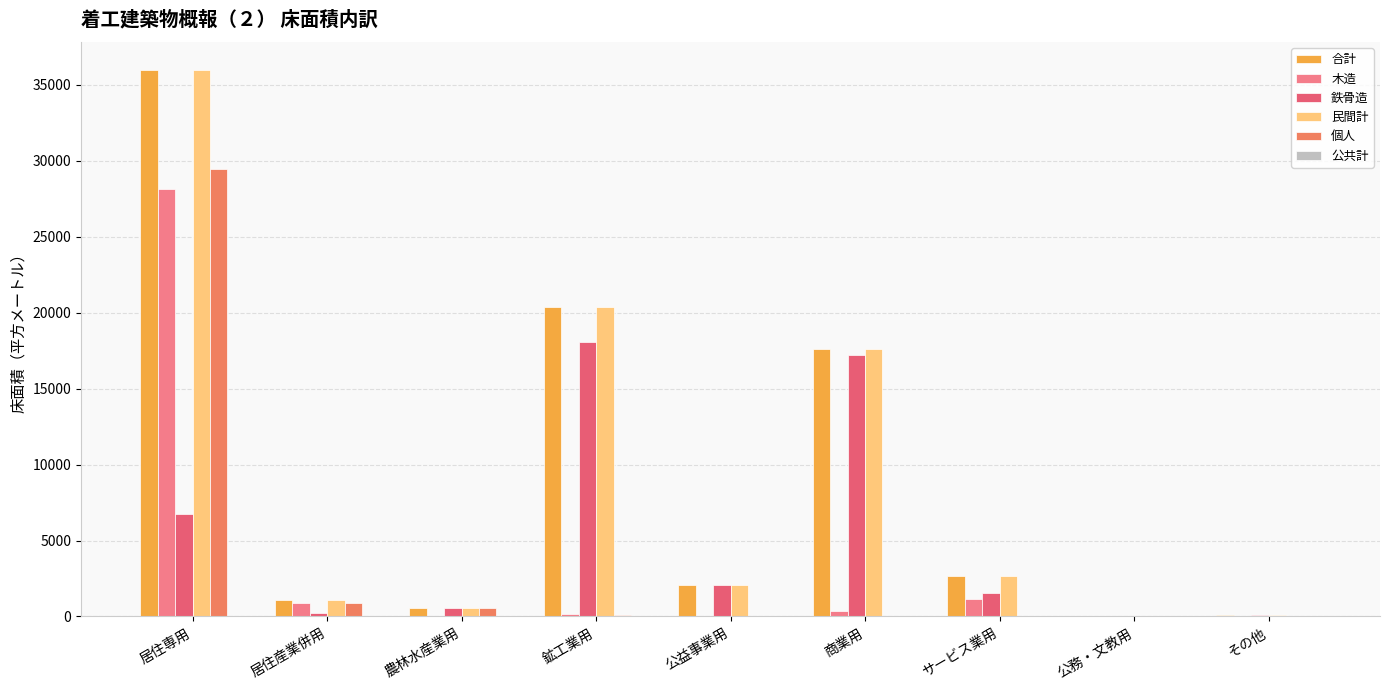

Count the number of categories in the chart.

9